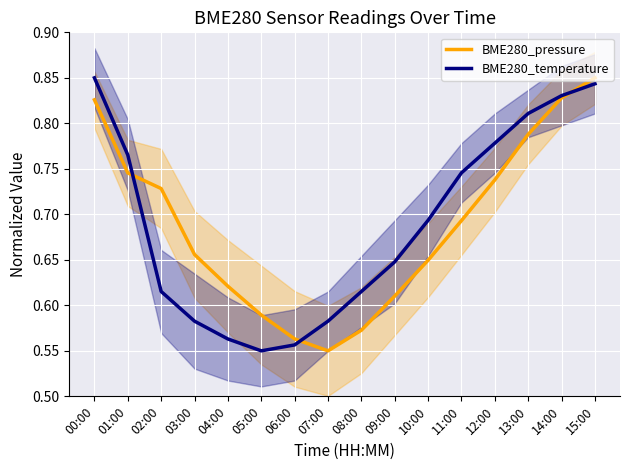

In BME280_temperature, how many points are lower than both neighbors (excluding endpoints)?

1